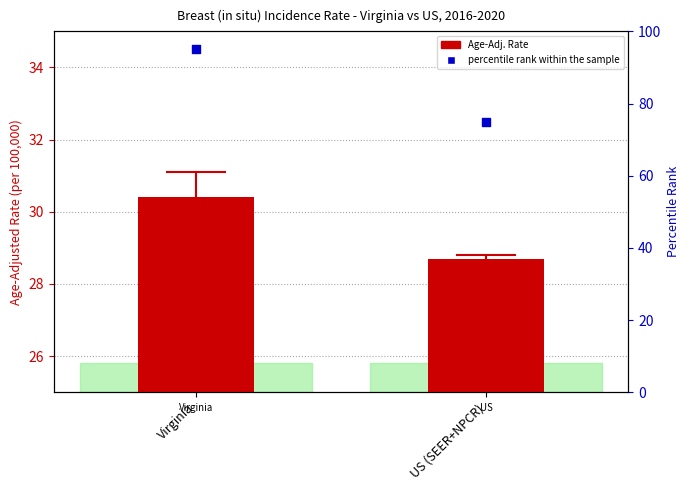

Is the value of percentile rank within the sample at US (SEER+NPCR) greater than the value of Age-Adjusted Incidence Rate at Virginia?

Yes